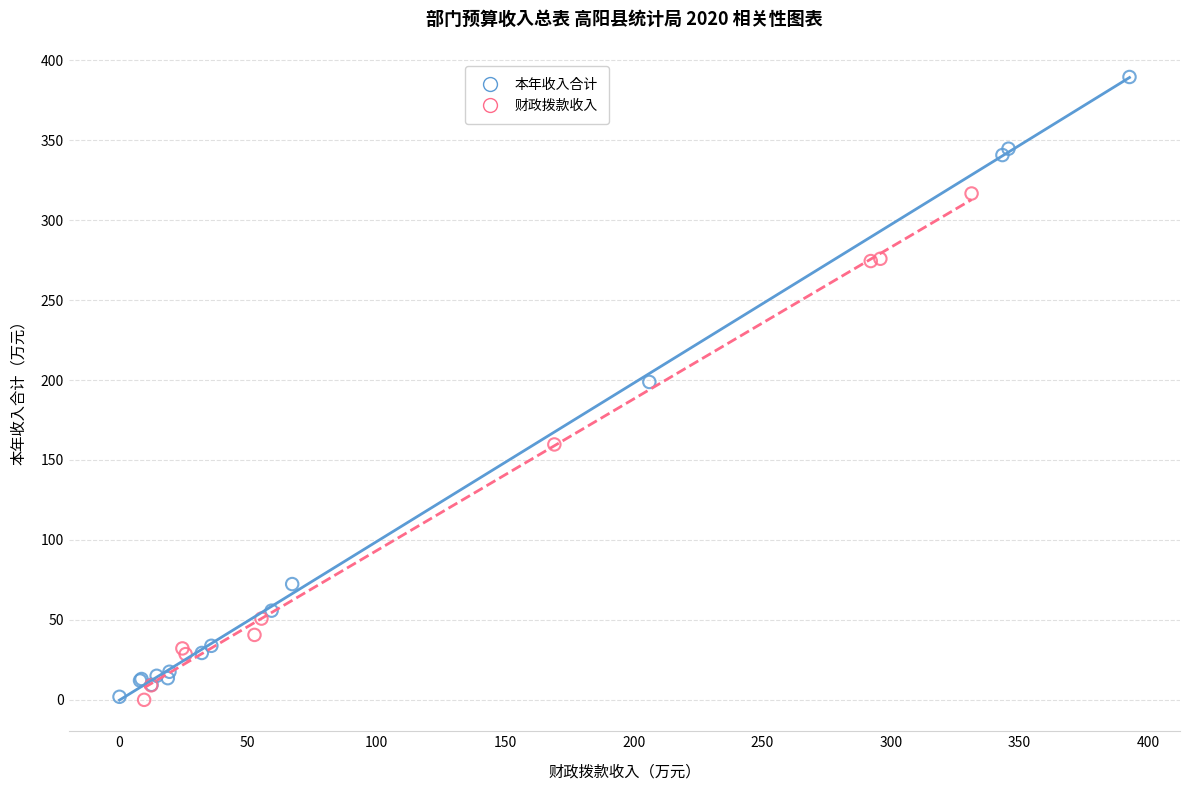

Which series reaches the maximum Y coordinate?

本年收入合计